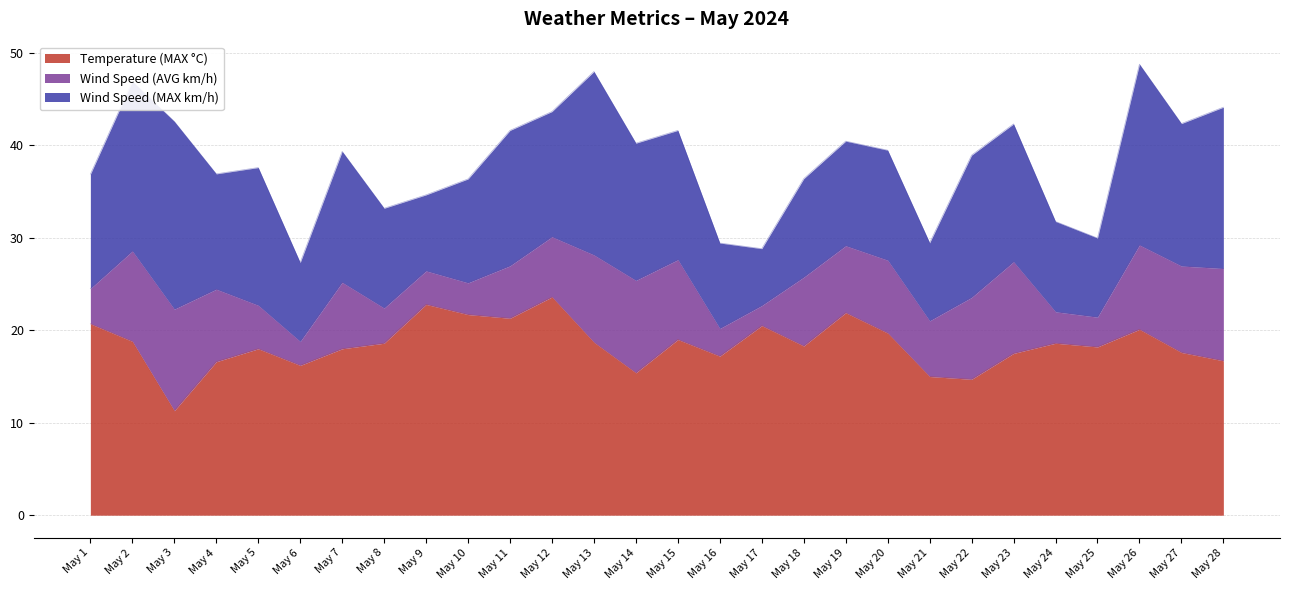

What is the difference between the second highest and minimum values in the Wind Speed (AVG km/h) series?

7.8